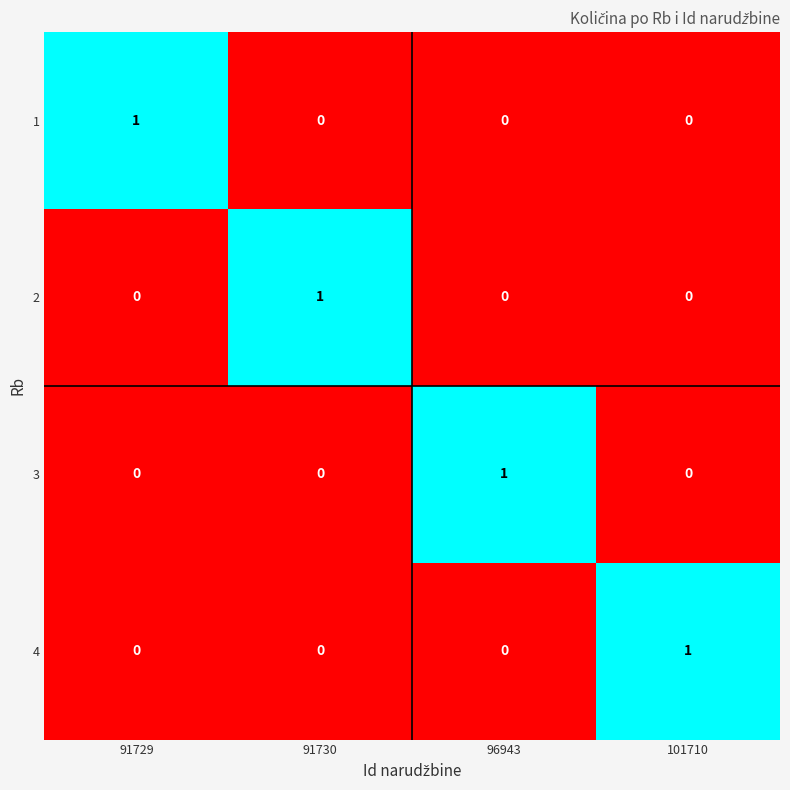

The 4 series shows 1 at 101710. True or false?

True